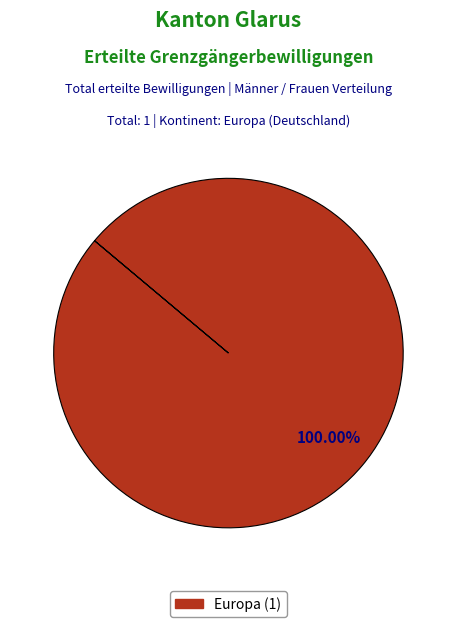

How many segments does this pie chart have?

1